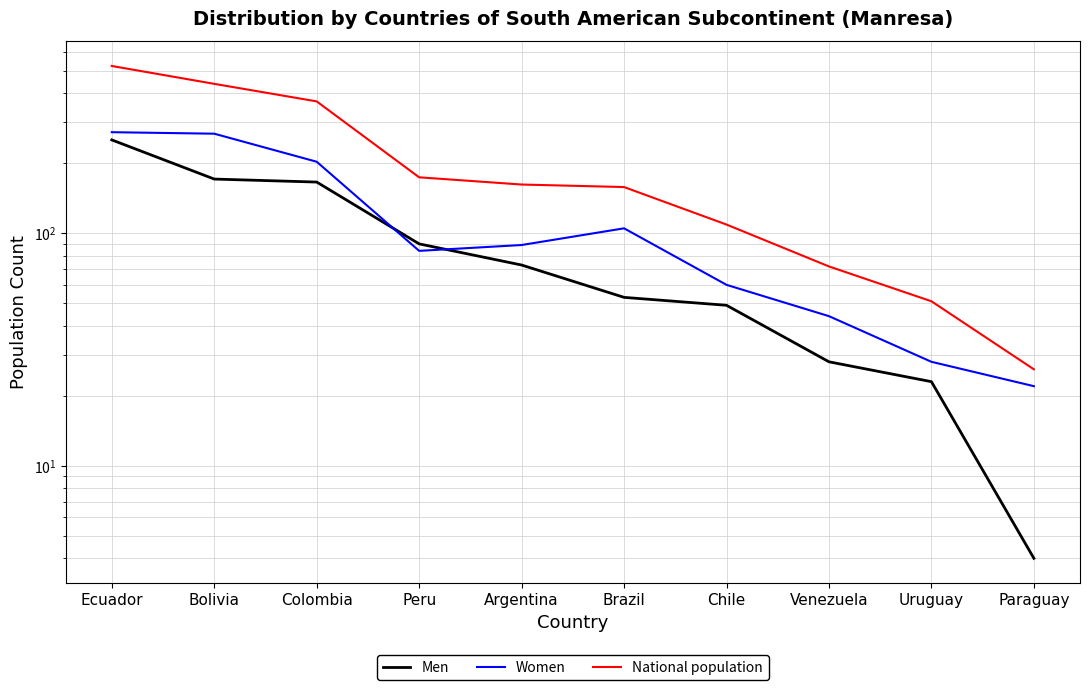

Is this an area chart (filled region under the line)?

No